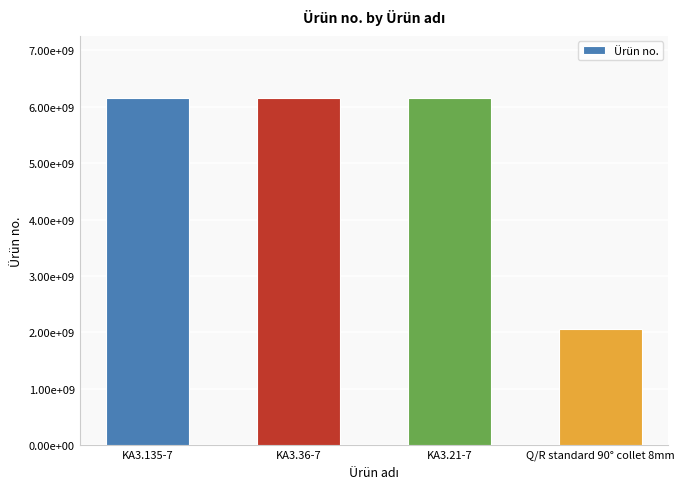

Does the chart contain any negative values?

No